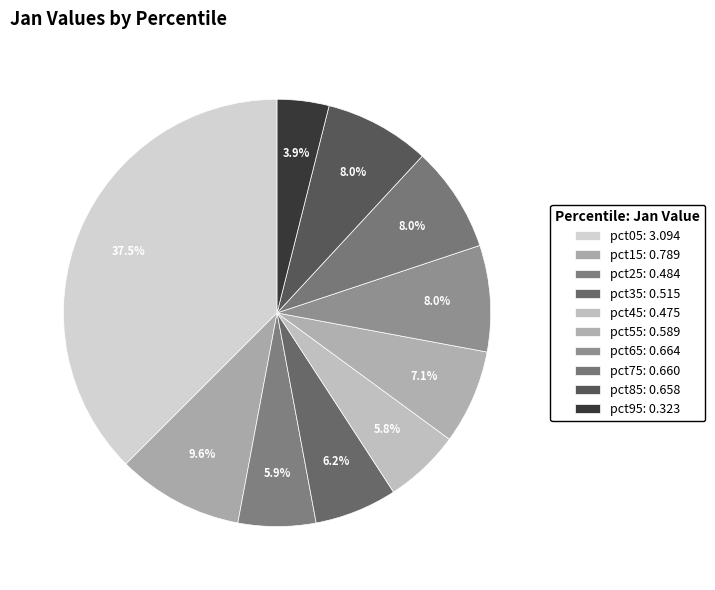

How many segments does this pie chart have?

10